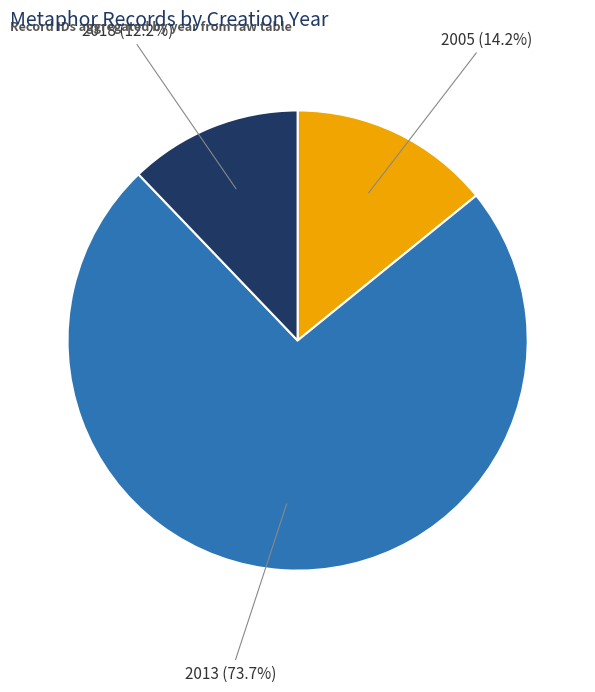

Is there a majority slice in this chart?

Yes